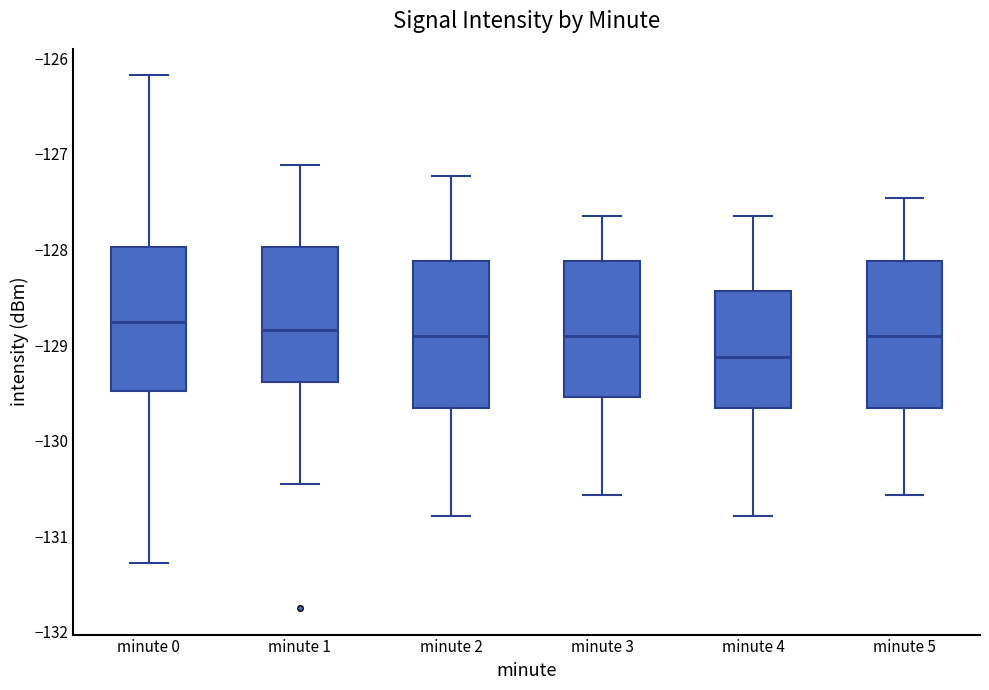

Reading left to right, read every box against the y-axis: the position of its median line, the range the box covers, and the ends of its whiskers. The values are not printed on the chart, so give them approximately, as read against the axis.

minute 0: median -128.8, box -129.5 to -128.0, whiskers -131.3 to -126.2
minute 1: median -128.8, box -129.4 to -128.0, whiskers -130.5 to -127.1
minute 2: median -128.9, box -129.7 to -128.1, whiskers -130.8 to -127.2
minute 3: median -128.9, box -129.5 to -128.1, whiskers -130.6 to -127.7
minute 4: median -129.1, box -129.7 to -128.4, whiskers -130.8 to -127.7
minute 5: median -128.9, box -129.7 to -128.1, whiskers -130.6 to -127.5